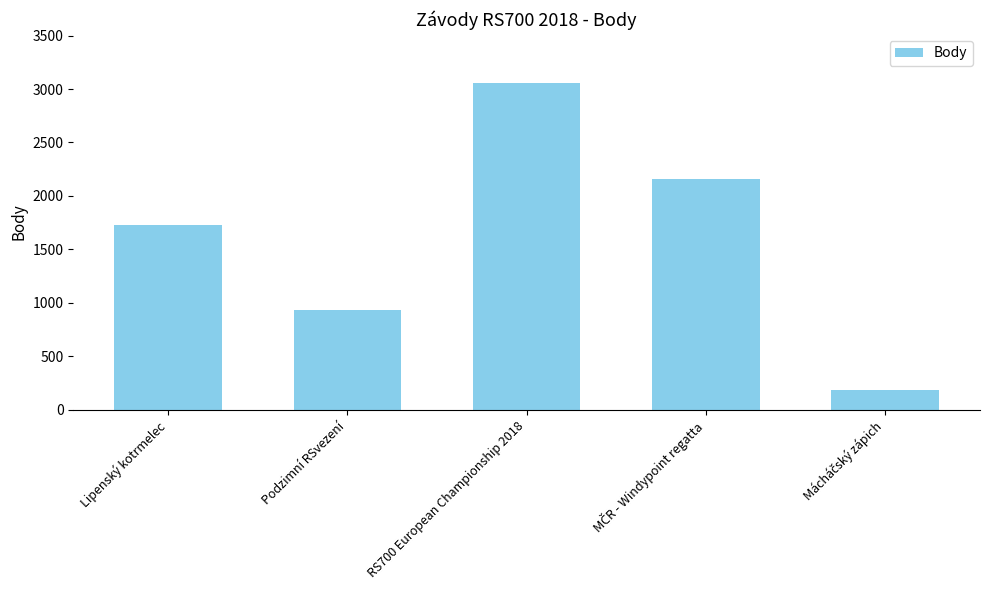

The value at Podzimní RSvezení is 397. True or false?

False